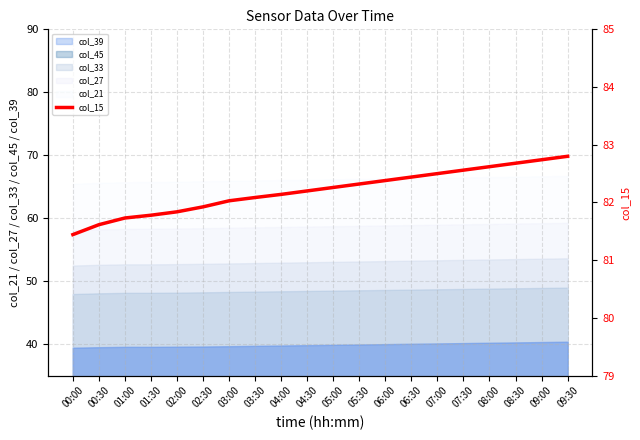

What is the difference between the maximum and minimum values?

1.4